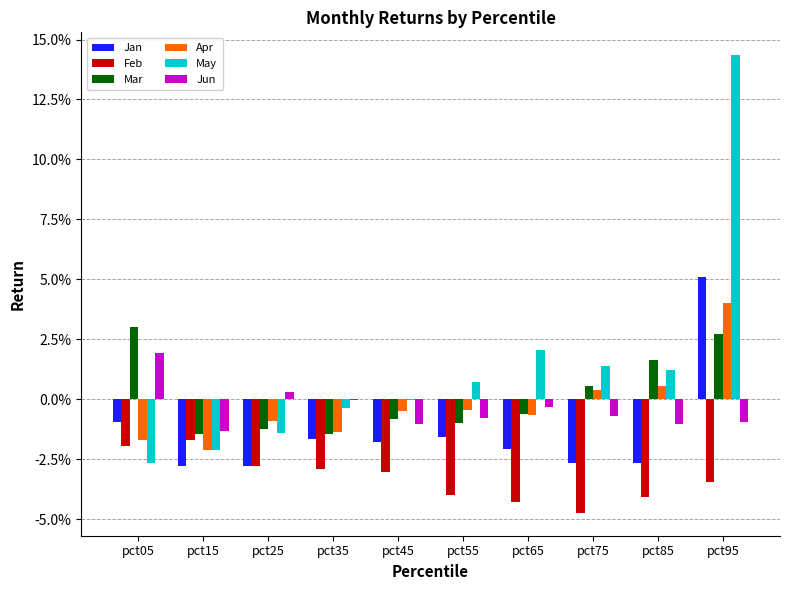

Which category has the lowest value in the Jan series?

pct15